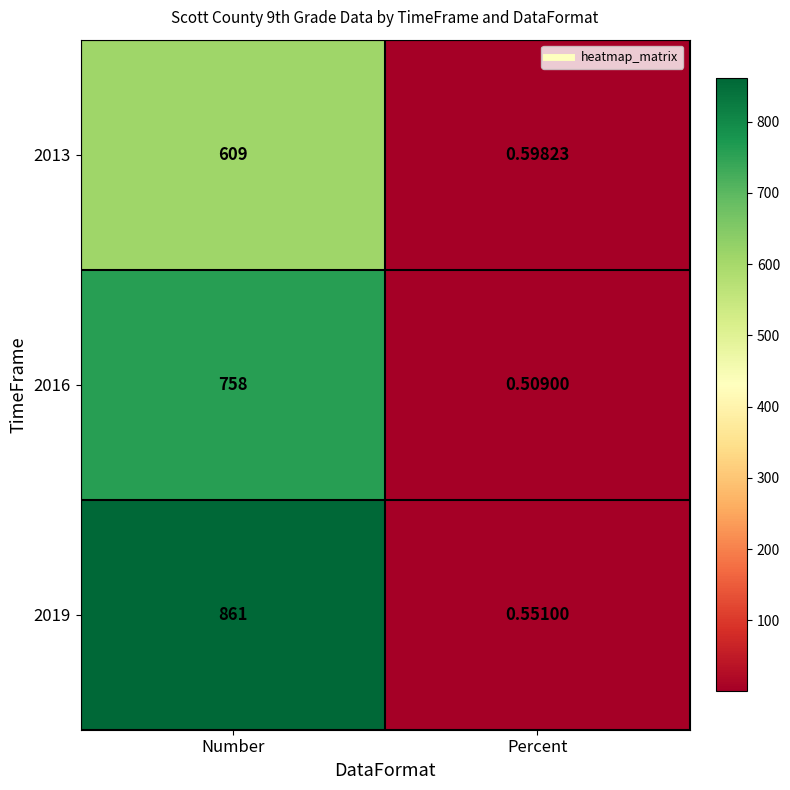

What is the total value across all series at Number?

2228.0